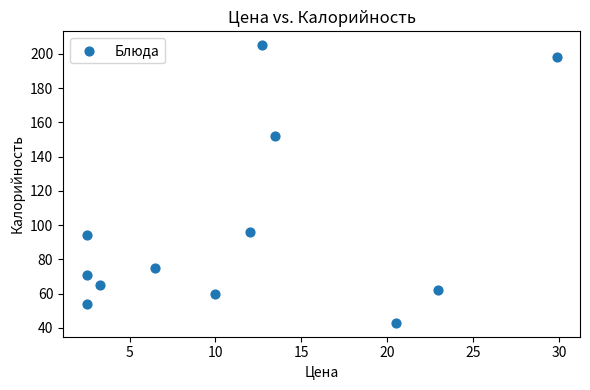

What is the range of Y values (max minus min)?

162